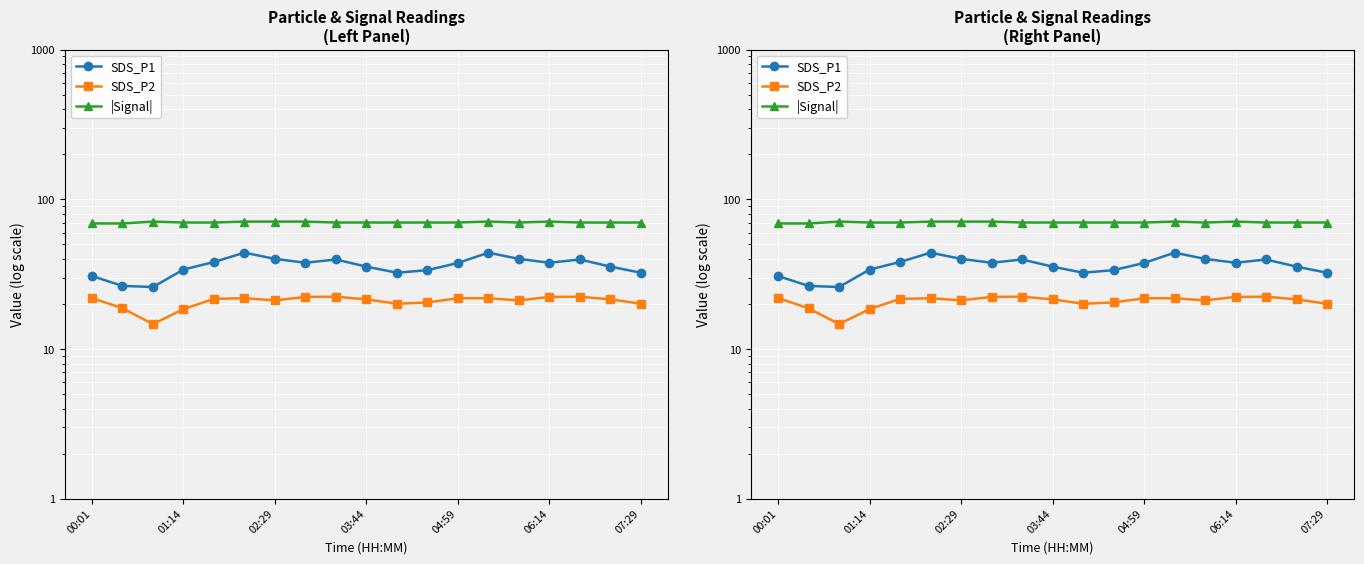

True or false: SDS_P2 has more than 0 points higher than both neighbors.

True